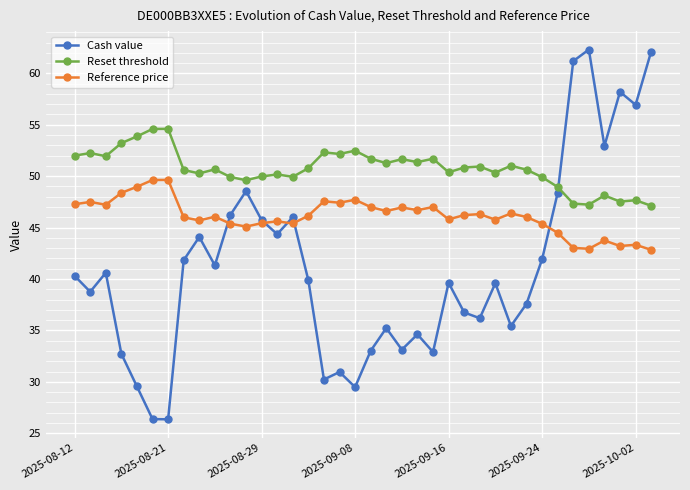

True or false: Reset threshold and Reference price cross at least once.

False